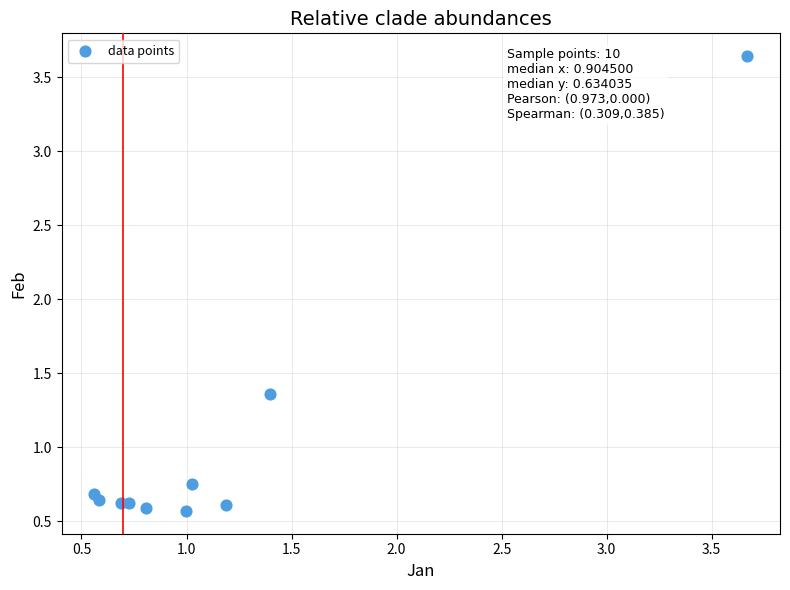

What is the range of Y values (max minus min)?

3.1